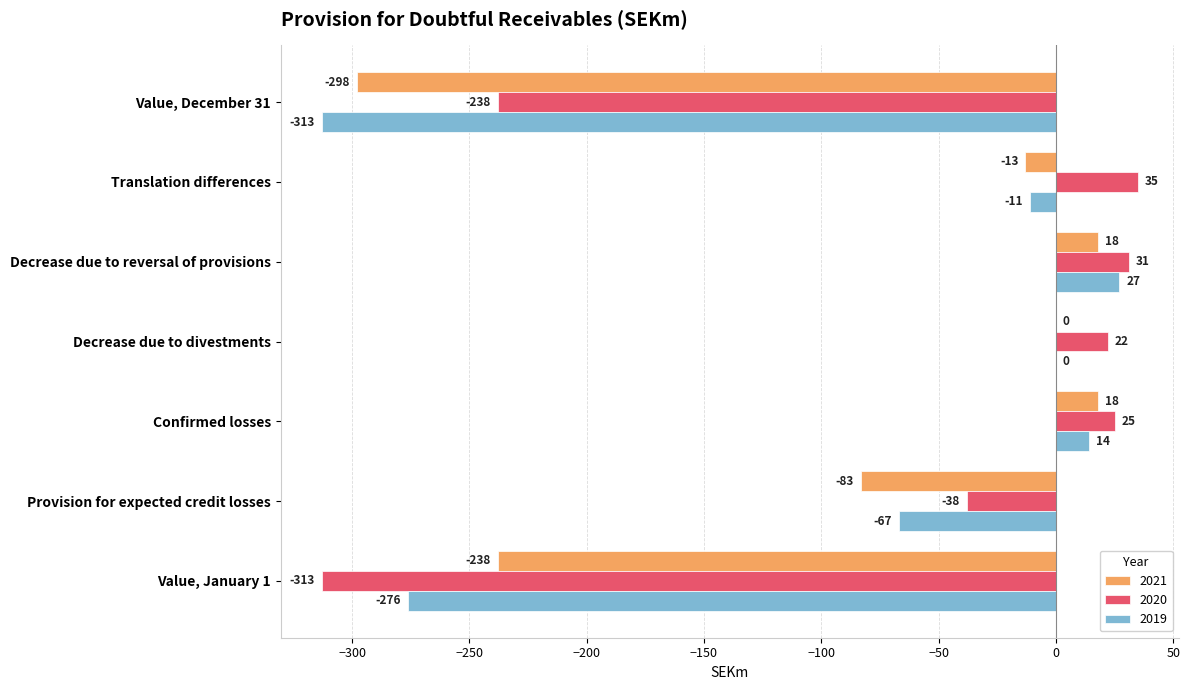

Which series has the widest spread of values?

2020